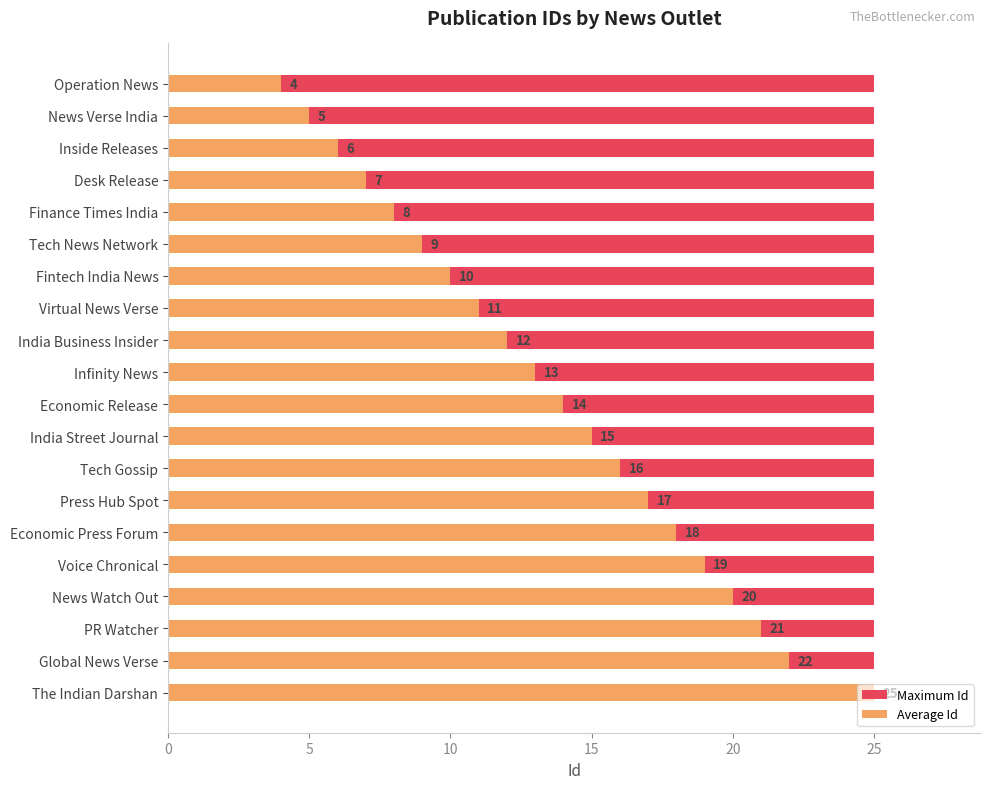

How many groups of bars are there?

20